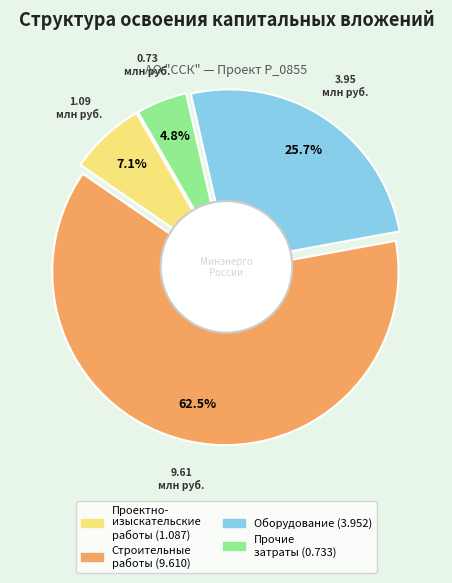

To the nearest percent, what is the difference between the largest and smallest slice percentages?

58%